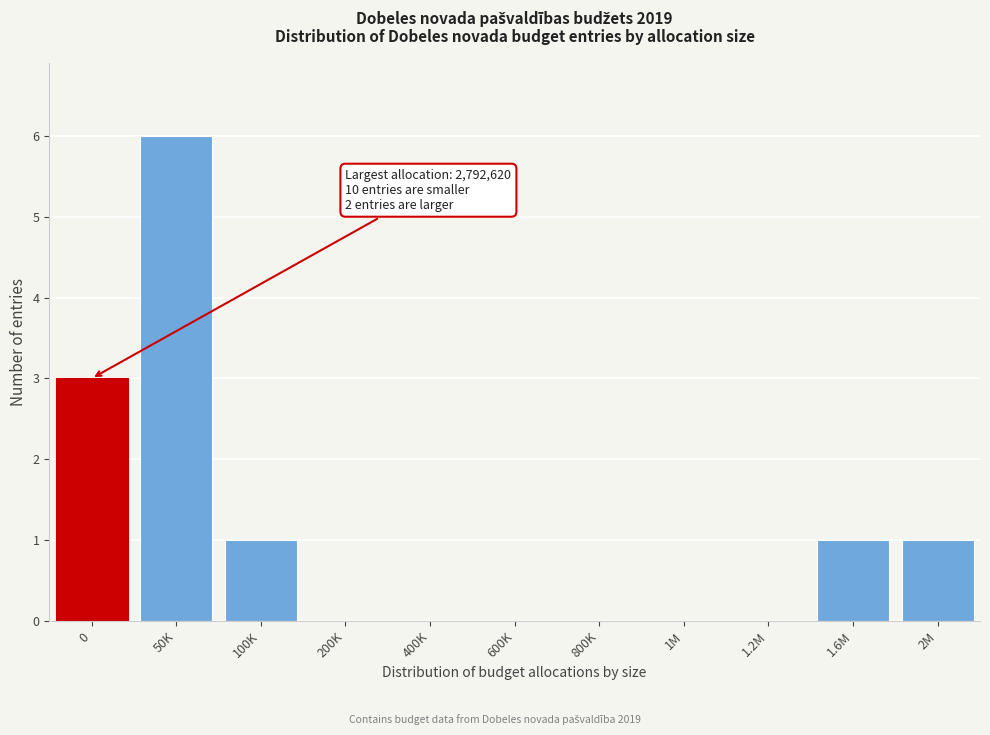

Reading right to left, extract all data points from this chart.

2M=1	1.6M=1	1.2M=0	1M=0	800K=0	600K=0	400K=0	200K=0	100K=1	50K=6	0=3